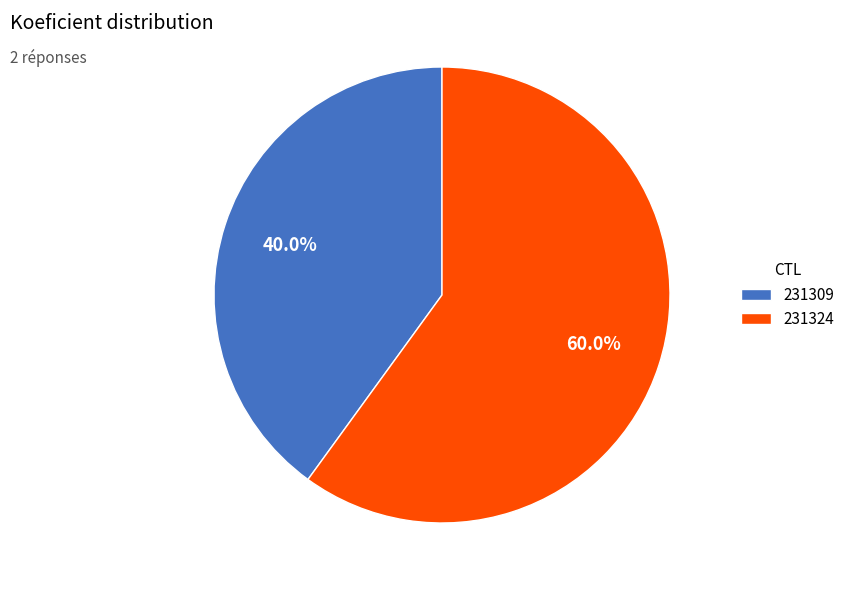

What percentage is the 231309 slice, to the nearest percent?

40%